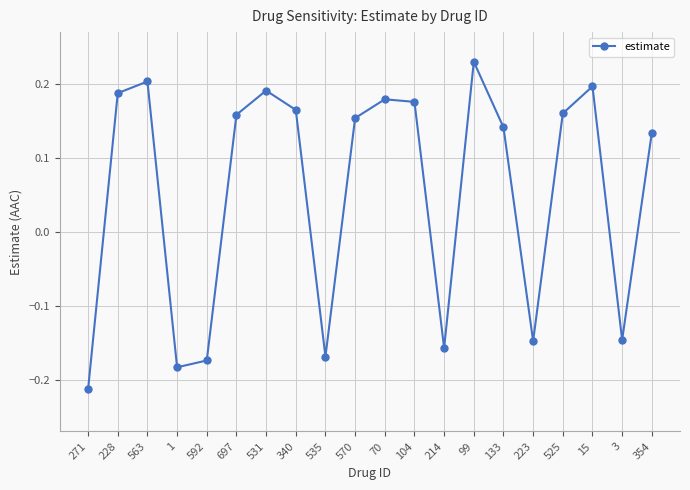

What position from the left is 535?

9